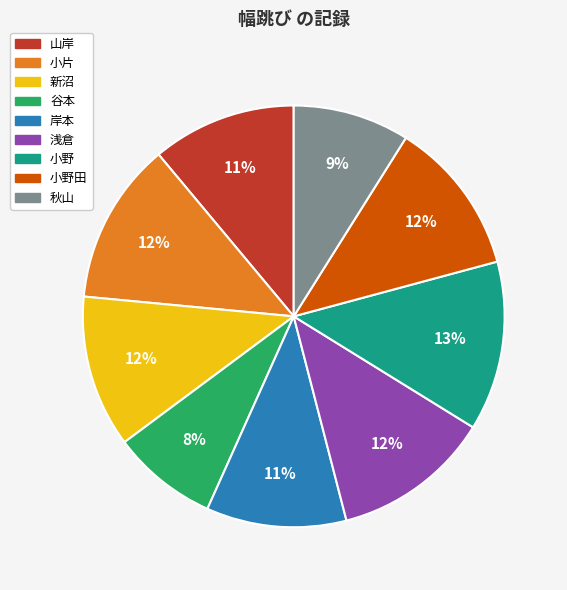

To the nearest percent, what is the difference between the largest and smallest slice percentages?

5%